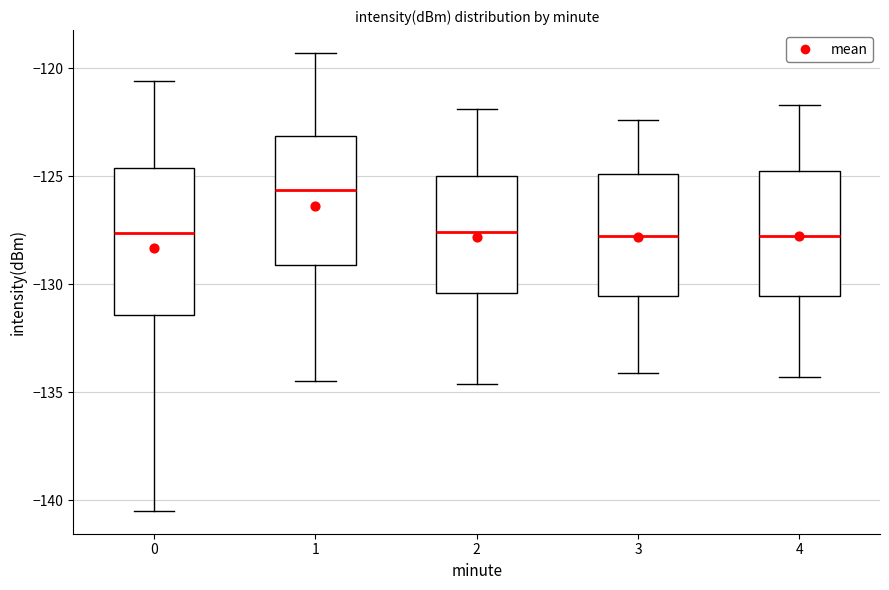

Reading left to right, read every box against the y-axis: the position of its median line, the range the box covers, and the ends of its whiskers. The values are not printed on the chart, so give them approximately, as read against the axis.

0: median -127.5, box -131.5 to -124.5, whiskers -140.5 to -120.5
1: median -125.5, box -129.0 to -123.0, whiskers -134.5 to -119.5
2: median -127.5, box -130.5 to -125.0, whiskers -134.5 to -122.0
3: median -127.5, box -130.5 to -125.0, whiskers -134.0 to -122.5
4: median -127.5, box -130.5 to -125.0, whiskers -134.5 to -121.5